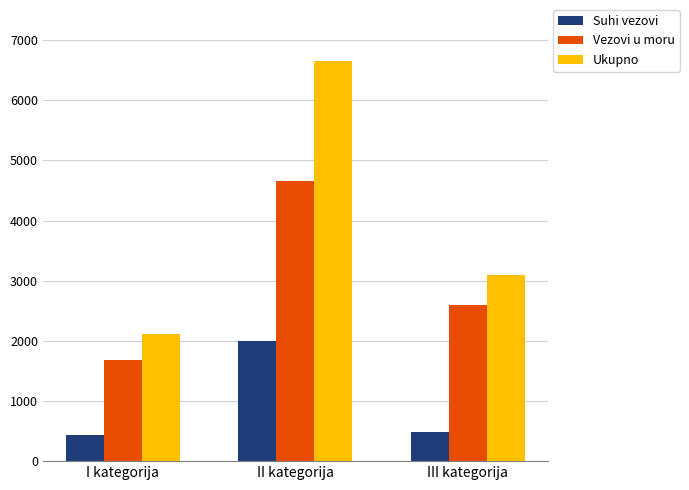

How many data points in Ukupno are less than 3088?

1